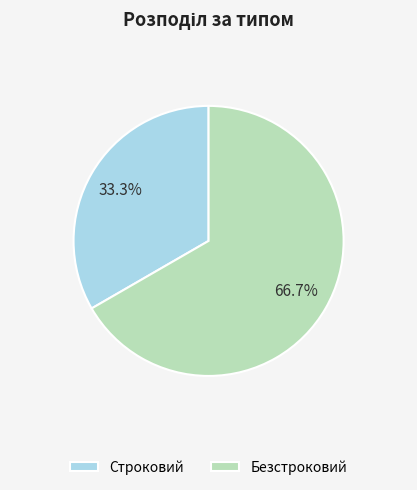

What percentage is the Безстроковий slice, to the nearest percent?

67%